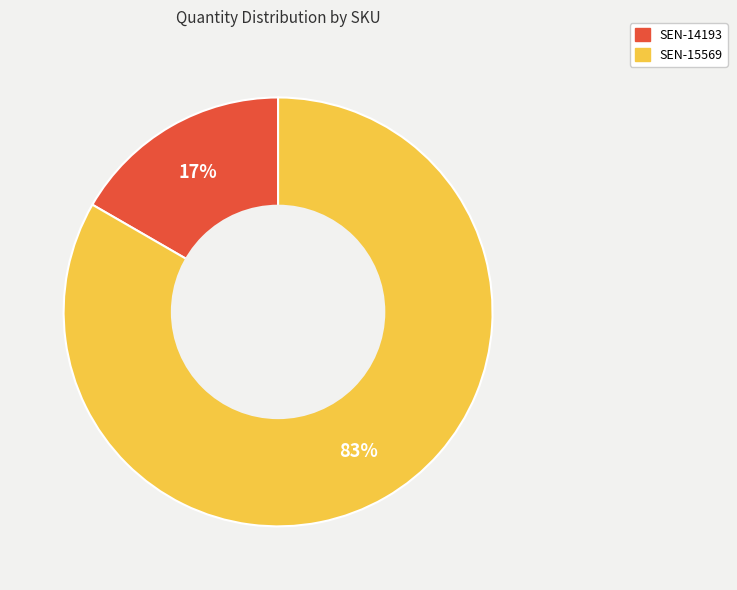

Which slice is the smallest?

SEN-14193